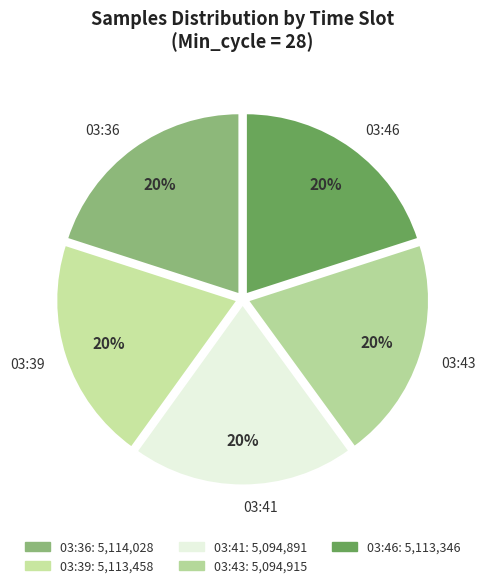

What is the ratio of the value at 03:46 to the value at 03:41?

1.0